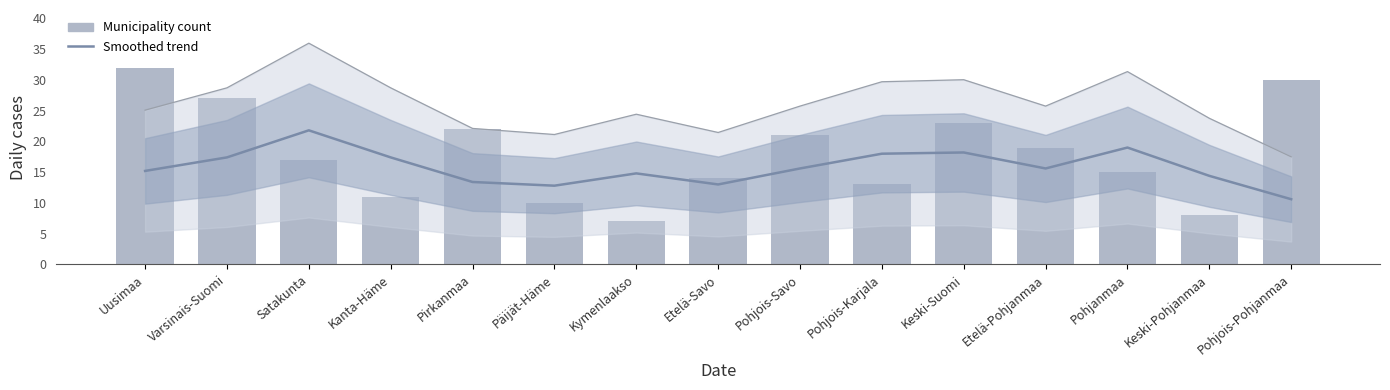

At which category is the sum across all series the highest?

Uusimaa